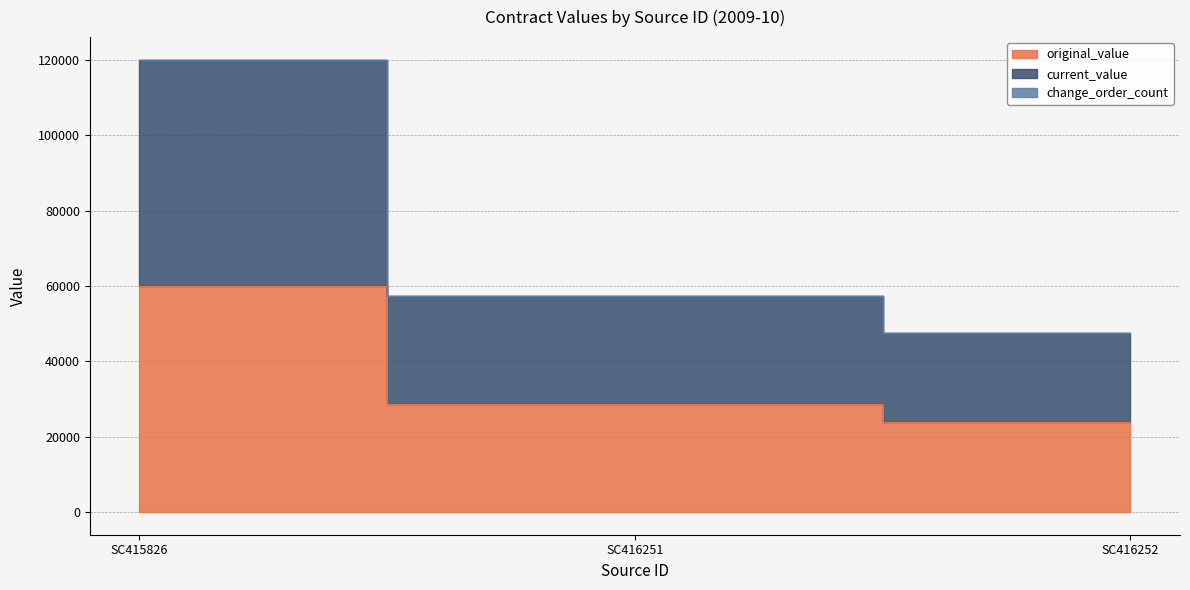

What is the average value of the original_value series?

37506